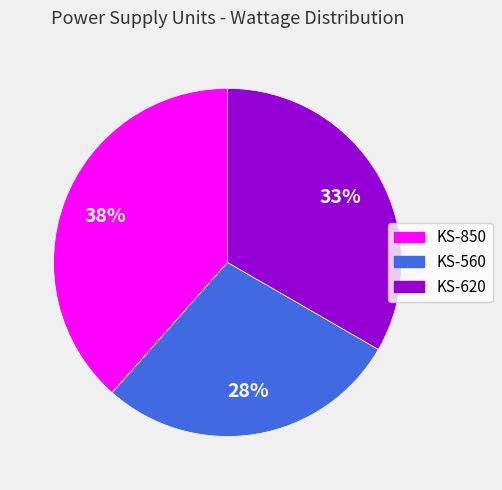

What is the ratio of the value at KS-560 to the value at KS-620?

0.8